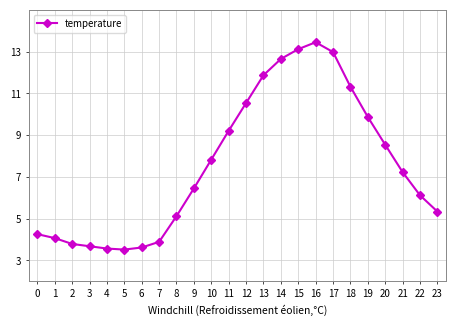

At which label is the value closest to 8?

10